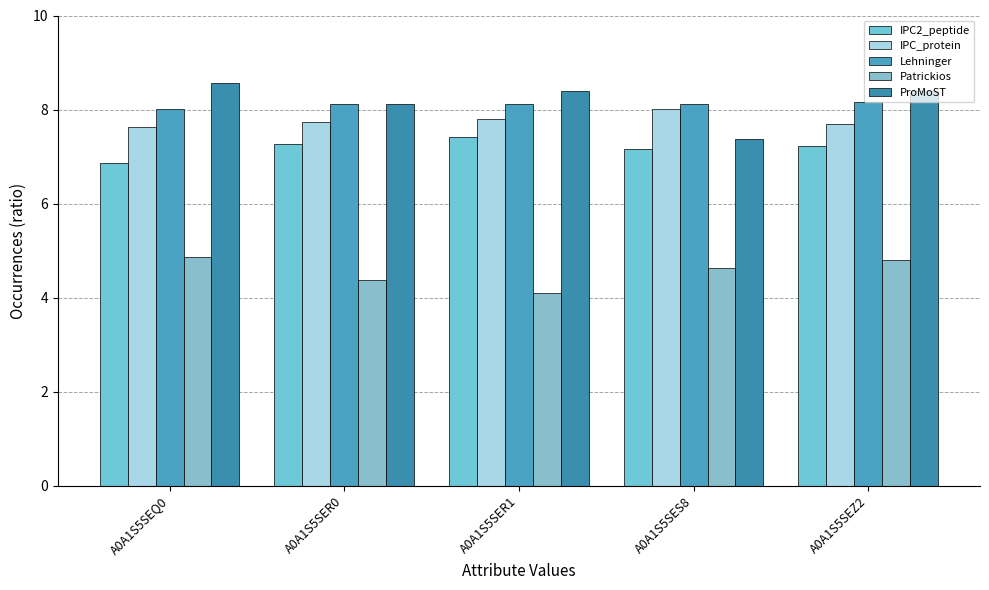

Does the chart contain any negative values?

No